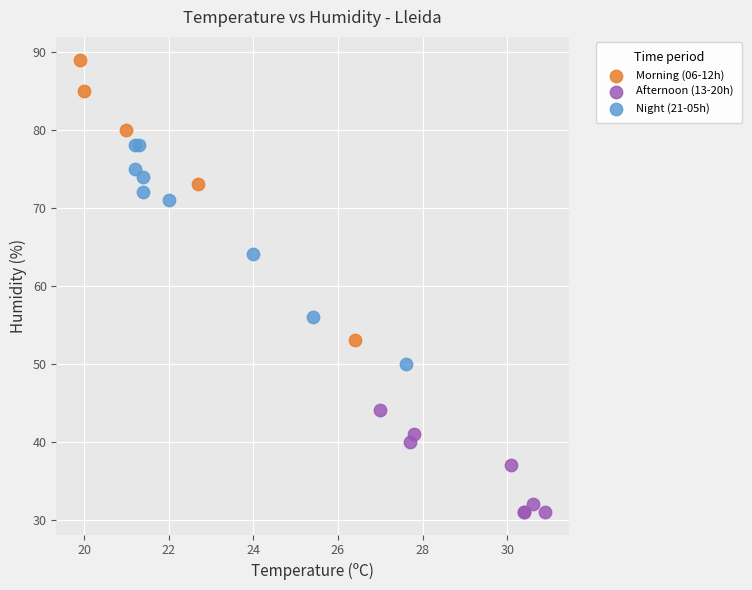

Which series contains the highest Y value?

Morning (06-12h)